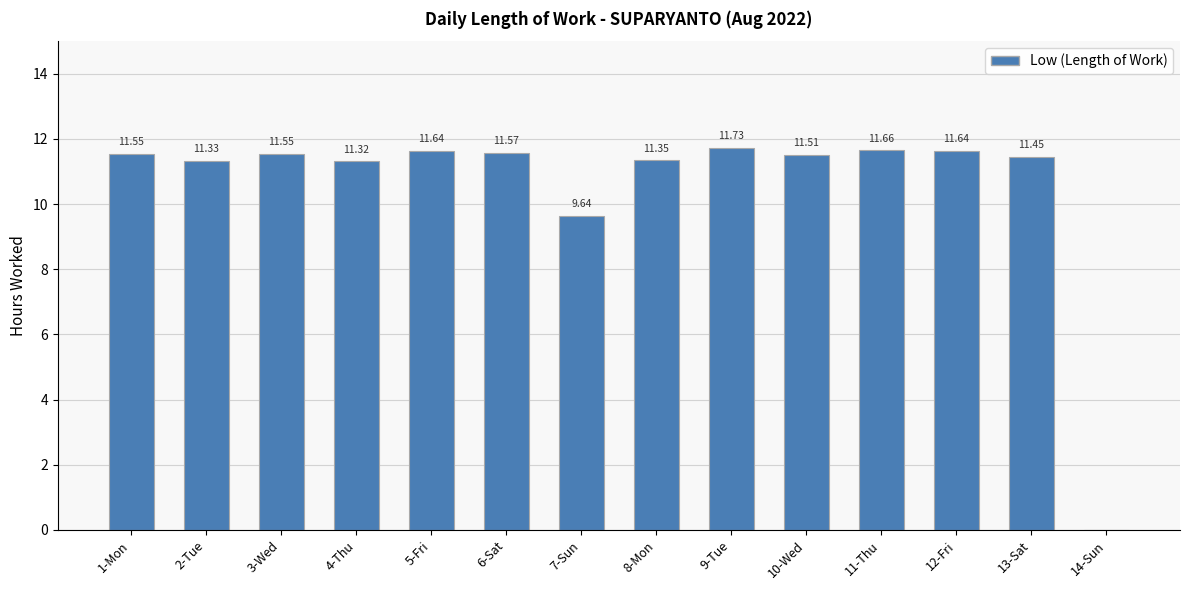

What is the sum of the values at 2-Tue and 7-Sun?

21.0